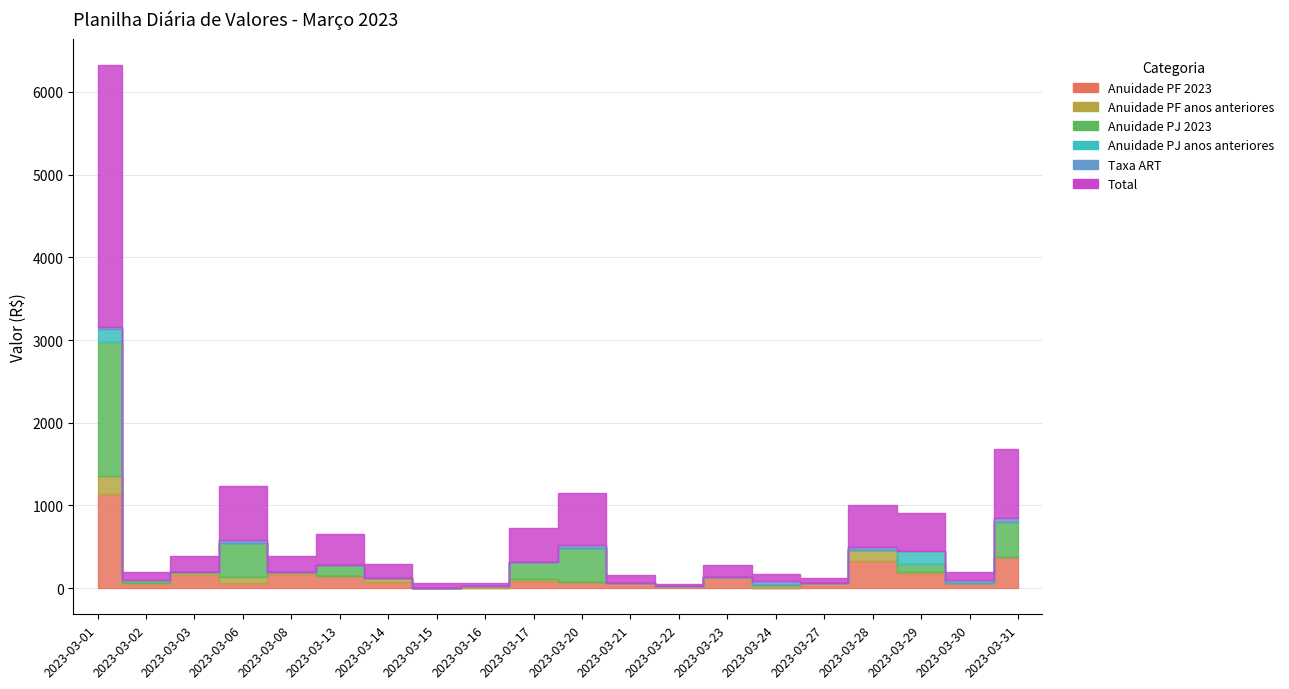

Reading left to right, extract all data points from this chart.

Anuidade PF 2023: 2023-03-01=1144.2	2023-03-02=58.8	2023-03-03=154.3	2023-03-06=58.8	2023-03-08=169.1	2023-03-13=147.0	2023-03-14=73.5	2023-03-15=0.0	2023-03-16=0.0	2023-03-17=84.2	2023-03-20=73.5	2023-03-21=66.2	2023-03-22=12.2	2023-03-23=139.7	2023-03-24=0.0	2023-03-27=58.8	2023-03-28=323.4	2023-03-29=181.5	2023-03-30=58.8	2023-03-31=374.9
Anuidade PF anos anteriores: 2023-03-01=214.2	2023-03-02=0.0	2023-03-03=40.7	2023-03-06=77.2	2023-03-08=27.1	2023-03-13=0.0	2023-03-14=49.9	2023-03-15=0.0	2023-03-16=21.9	2023-03-17=22.0	2023-03-20=0.0	2023-03-21=0.0	2023-03-22=11.9	2023-03-23=0.0	2023-03-24=42.2	2023-03-27=0.0	2023-03-28=137.9	2023-03-29=13.5	2023-03-30=0.0	2023-03-31=0.0
Anuidade PJ 2023: 2023-03-01=1616.4	2023-03-02=40.9	2023-03-03=0.0	2023-03-06=410.5	2023-03-08=0.0	2023-03-13=136.8	2023-03-14=0.0	2023-03-15=0.0	2023-03-16=0.0	2023-03-17=204.2	2023-03-20=410.5	2023-03-21=0.0	2023-03-22=0.0	2023-03-23=0.0	2023-03-24=0.0	2023-03-27=0.0	2023-03-28=0.0	2023-03-29=99.2	2023-03-30=0.0	2023-03-31=430.8
Anuidade PJ anos anteriores: 2023-03-01=156.2	2023-03-02=0.0	2023-03-03=0.0	2023-03-06=0.0	2023-03-08=0.0	2023-03-13=0.0	2023-03-14=0.0	2023-03-15=0.0	2023-03-16=0.0	2023-03-17=0.0	2023-03-20=0.0	2023-03-21=0.0	2023-03-22=0.0	2023-03-23=0.0	2023-03-24=0.0	2023-03-27=0.0	2023-03-28=0.0	2023-03-29=157.5	2023-03-30=0.0	2023-03-31=0.0
Taxa ART: 2023-03-01=28.8	2023-03-02=0.0	2023-03-03=0.0	2023-03-06=38.0	2023-03-08=0.0	2023-03-13=0.0	2023-03-14=0.0	2023-03-15=0.0	2023-03-16=0.0	2023-03-17=0.0	2023-03-20=38.0	2023-03-21=0.0	2023-03-22=0.0	2023-03-23=0.0	2023-03-24=38.0	2023-03-27=0.0	2023-03-28=38.0	2023-03-29=0.0	2023-03-30=38.0	2023-03-31=38.0
Total: 2023-03-01=3169.7	2023-03-02=99.7	2023-03-03=195.7	2023-03-06=646.8	2023-03-08=196.8	2023-03-13=365.8	2023-03-14=165.0	2023-03-15=61.5	2023-03-16=42.4	2023-03-17=413.8	2023-03-20=624.8	2023-03-21=87.3	2023-03-22=25.3	2023-03-23=139.7	2023-03-24=85.3	2023-03-27=58.8	2023-03-28=499.9	2023-03-29=453.6	2023-03-30=96.8	2023-03-31=843.7